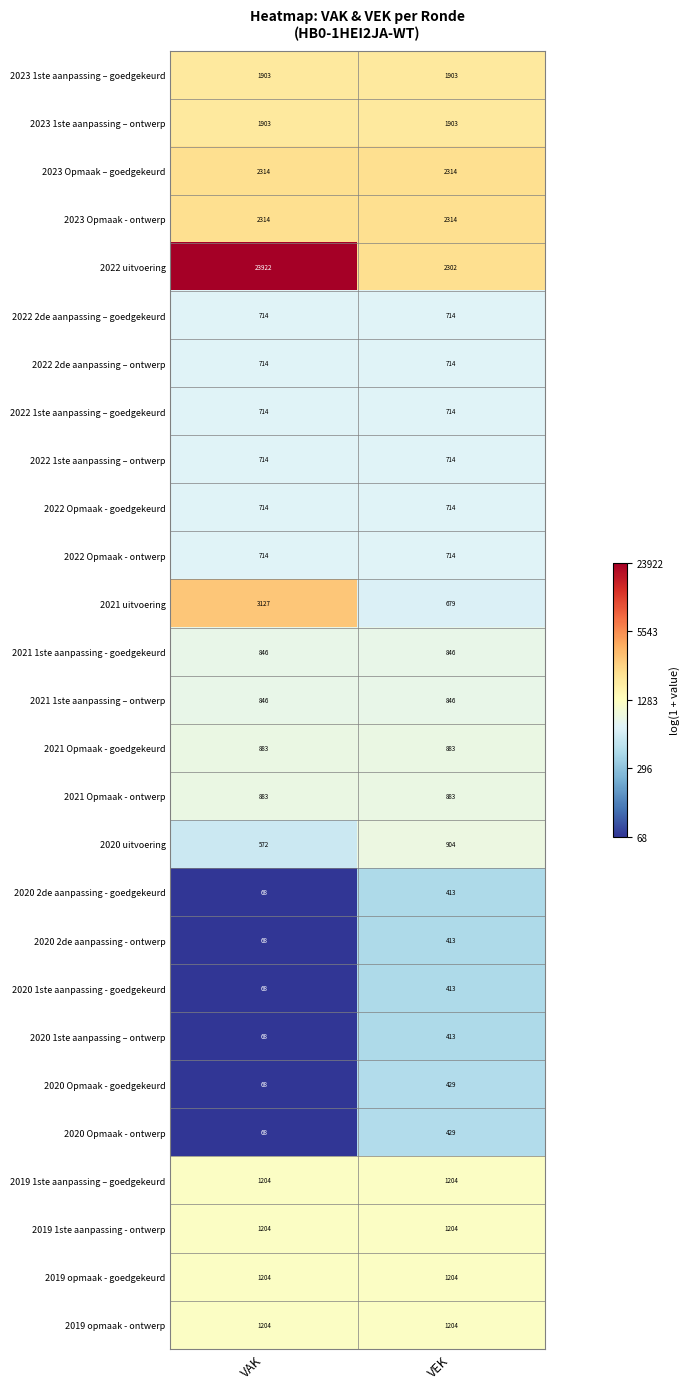

The 2019 1ste aanpassing – goedgekeurd series shows 1204 at VEK. True or false?

True